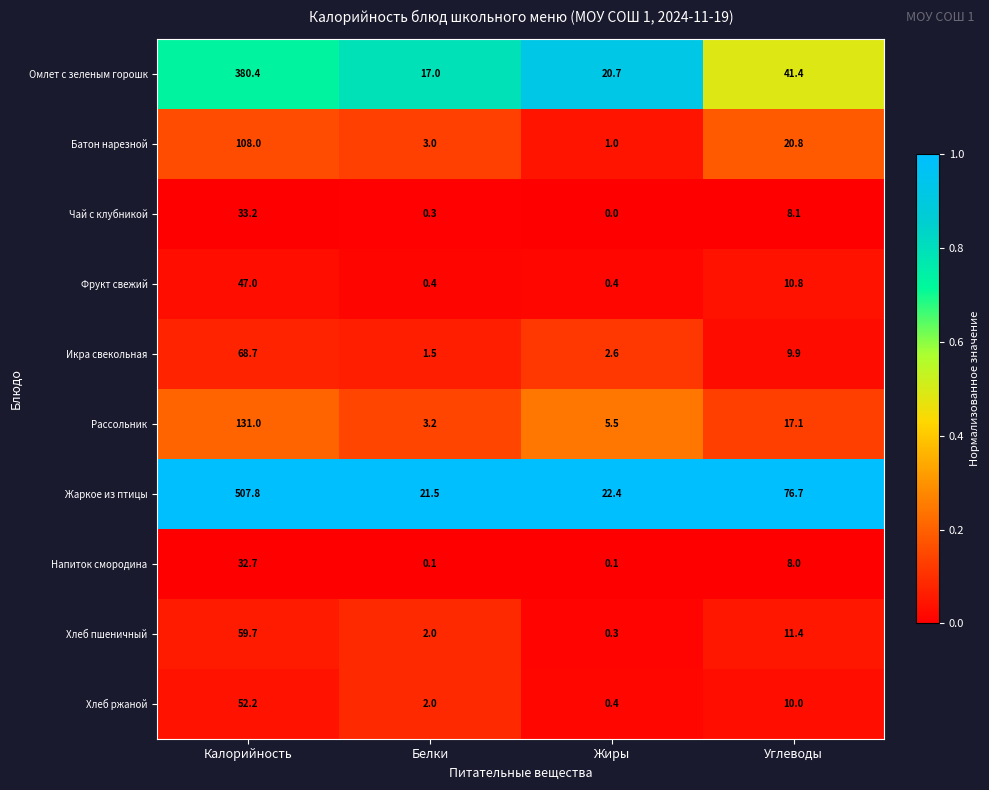

Which series has the largest total across all categories?

Жаркое из птицы